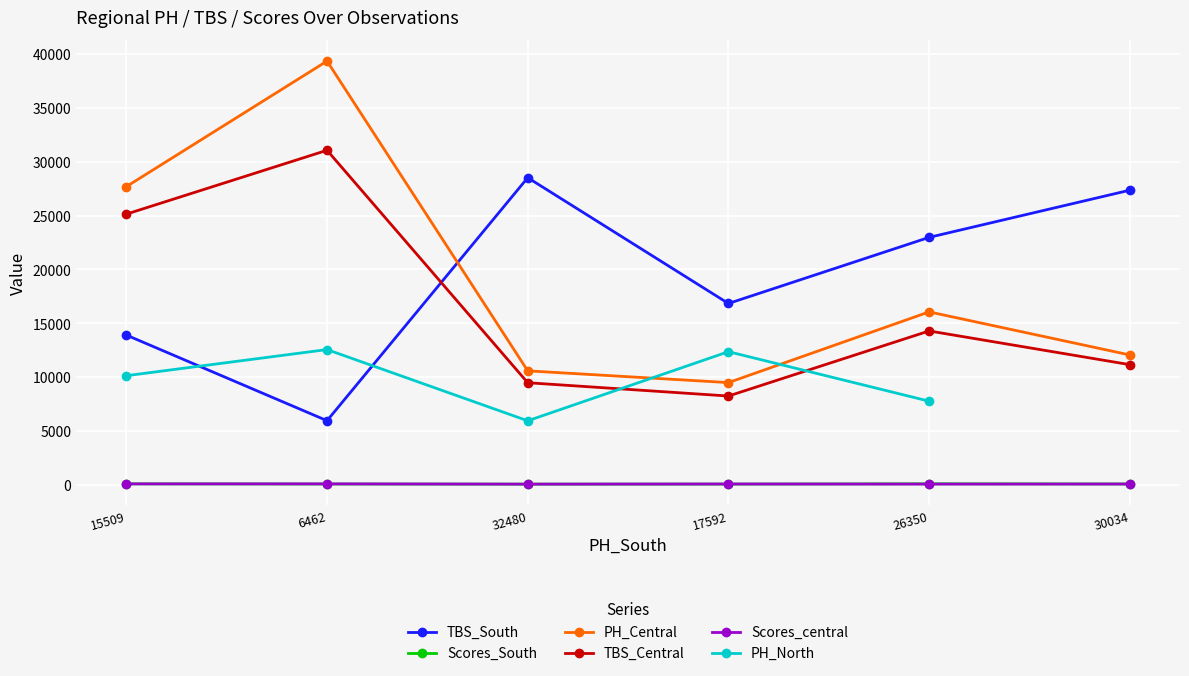

Reading left to right, extract all data points from this chart.

13908	5956	28521	16840	22980	27362